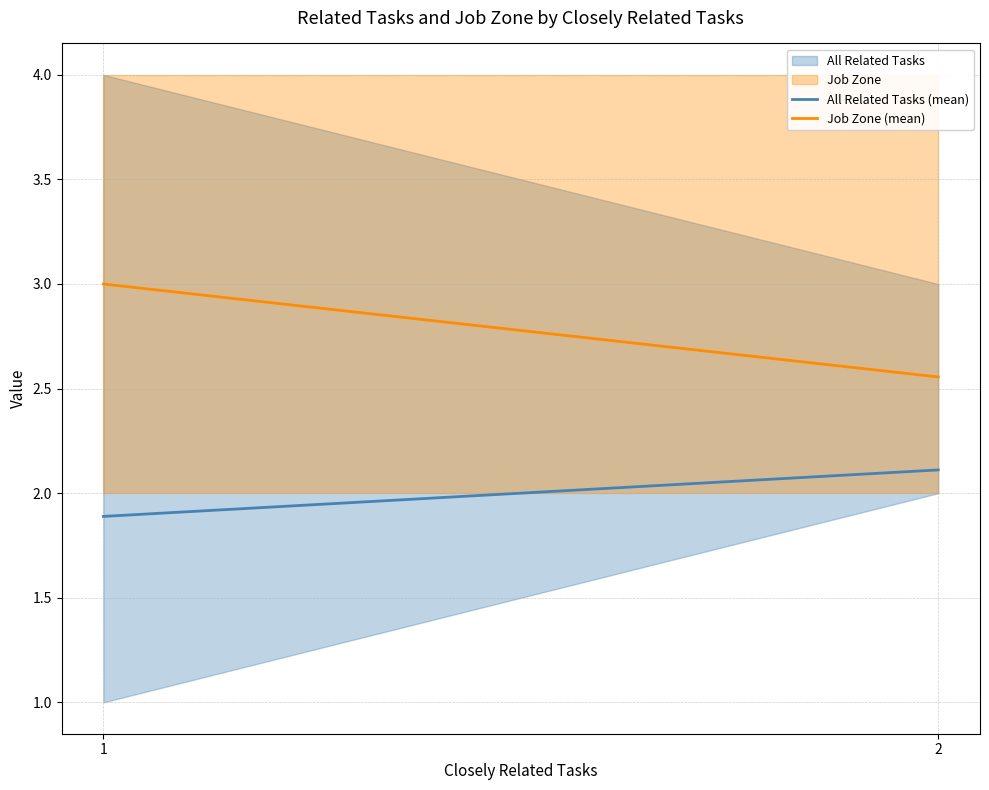

How many data points in All Related Tasks (mean) are less than 2?

1